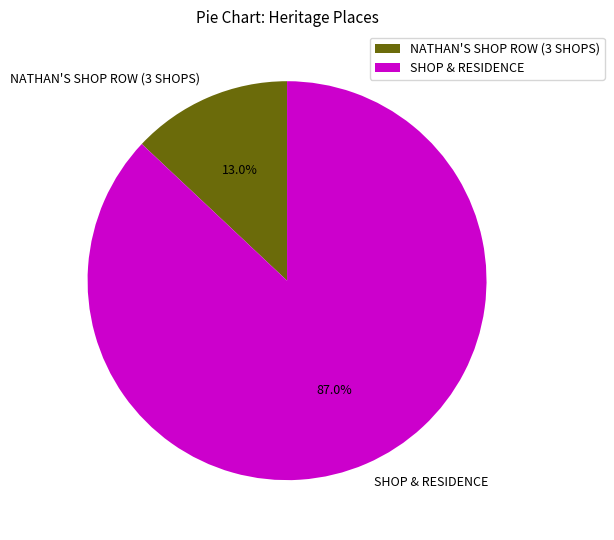

Is SHOP & RESIDENCE the majority of the pie?

Yes